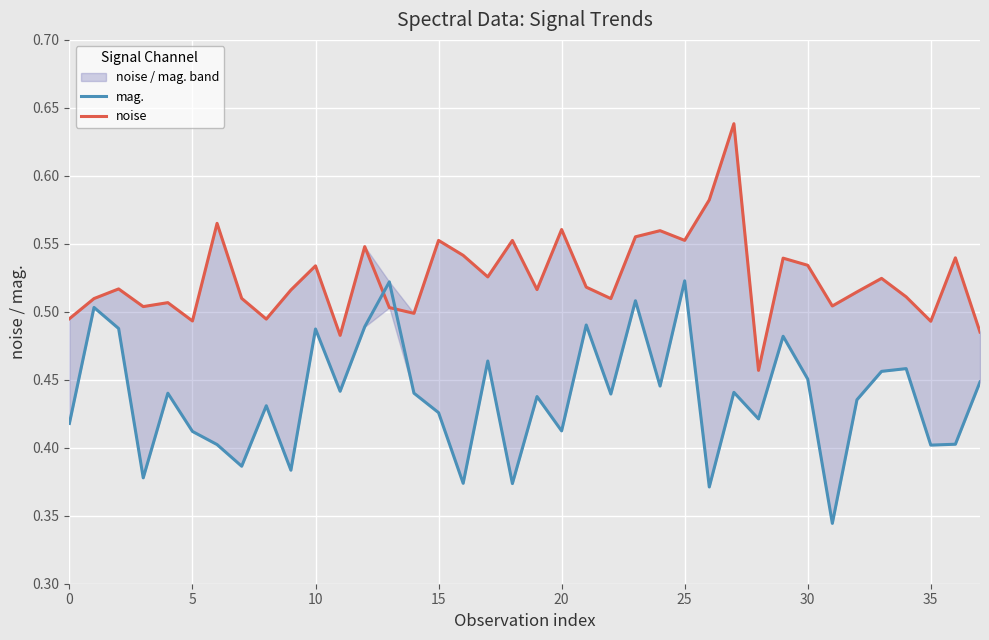

Is the value of noise at 5 greater than the value of mag. at 35?

Yes